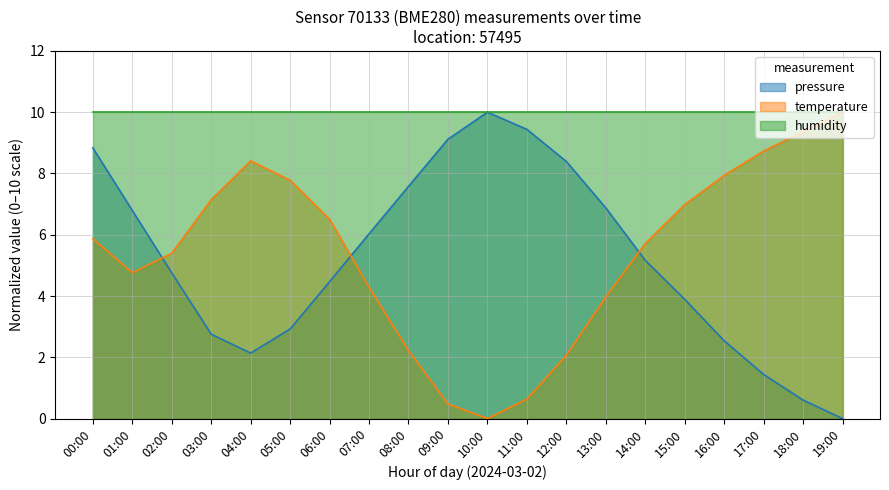

What is the difference between the second highest and minimum values in the pressure series?

9.4